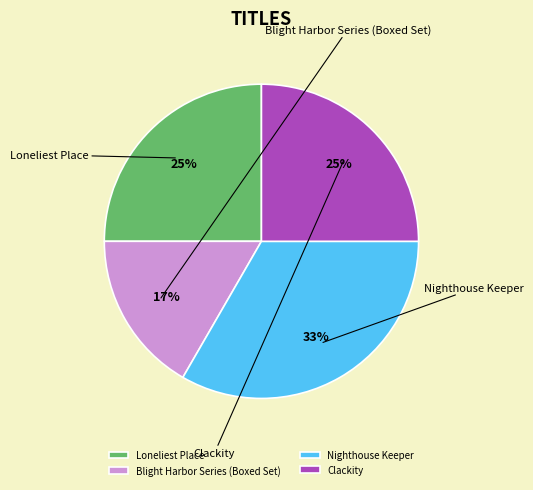

Does Clackity represent more than half of the total?

No